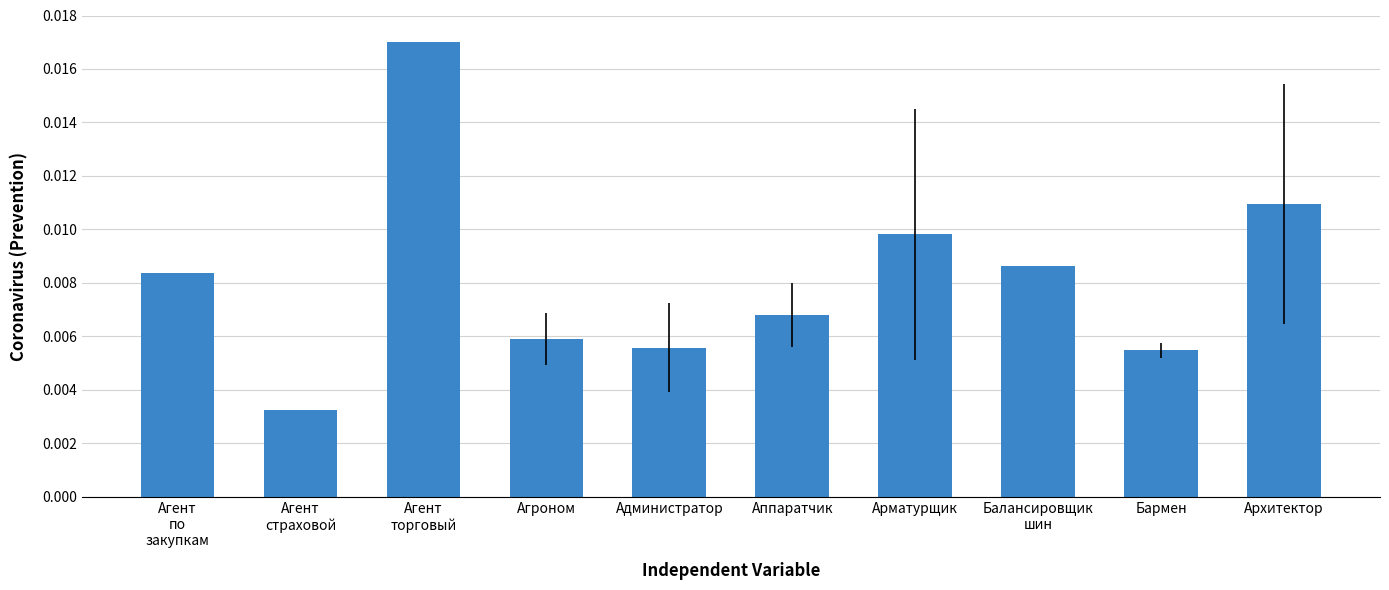

Count the values in the range 0 to 1.

10